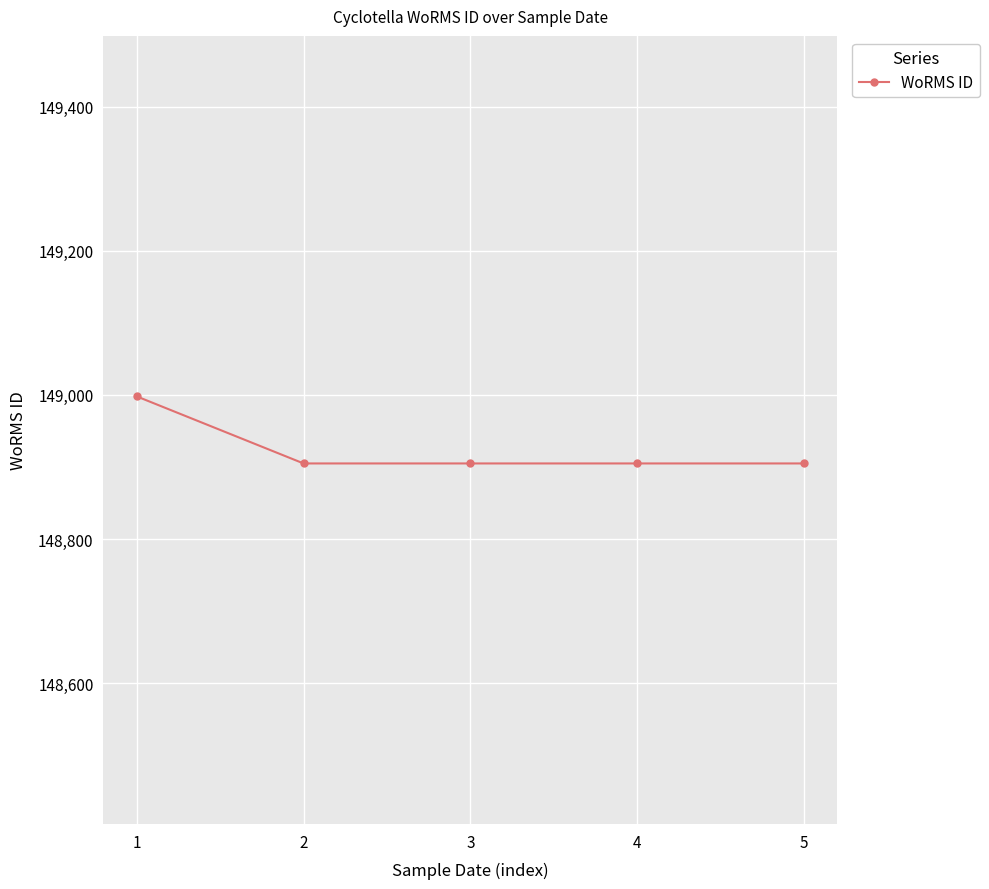

What is the sum of the values at 3 and 4?

297810